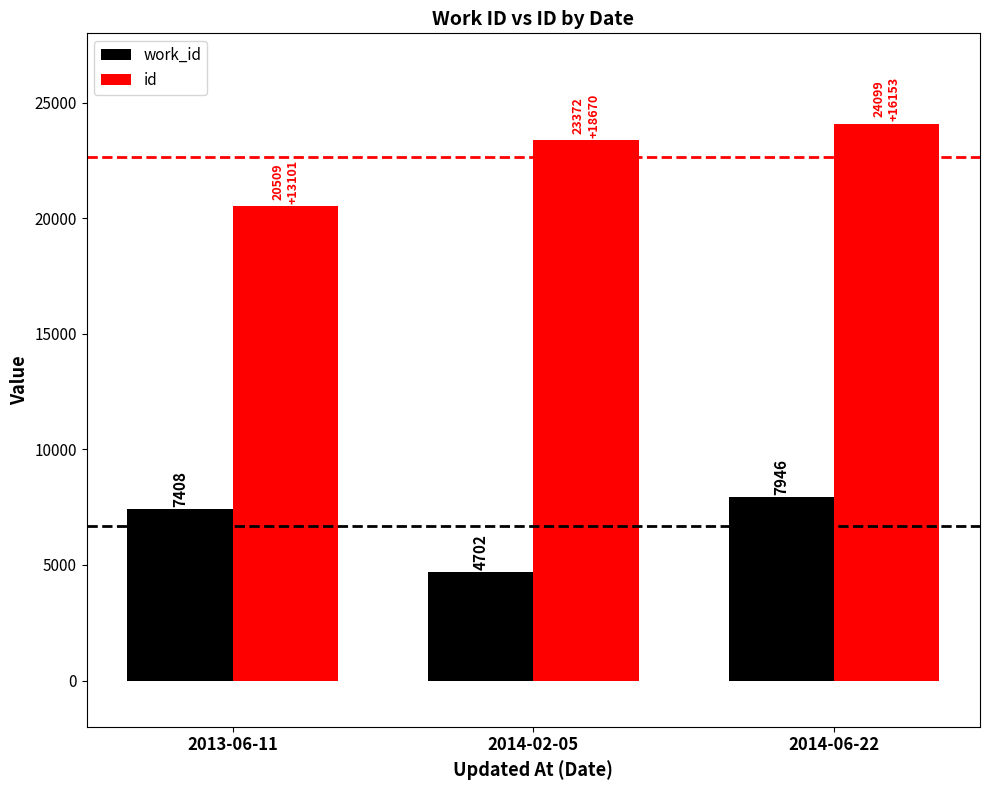

Is the value of work_id at 2013-06-11 greater than the value of id at 2013-06-11?

No